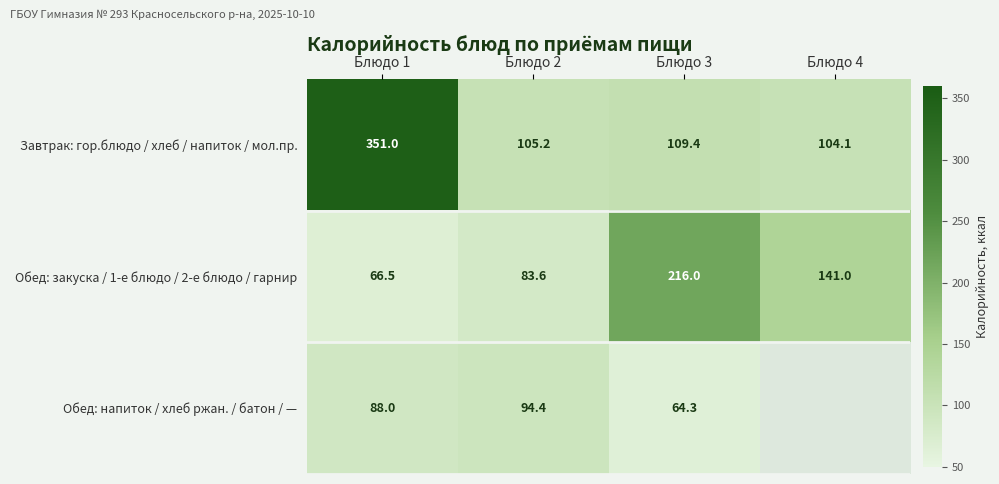

At which category is the sum across all series the highest?

Блюдо 1